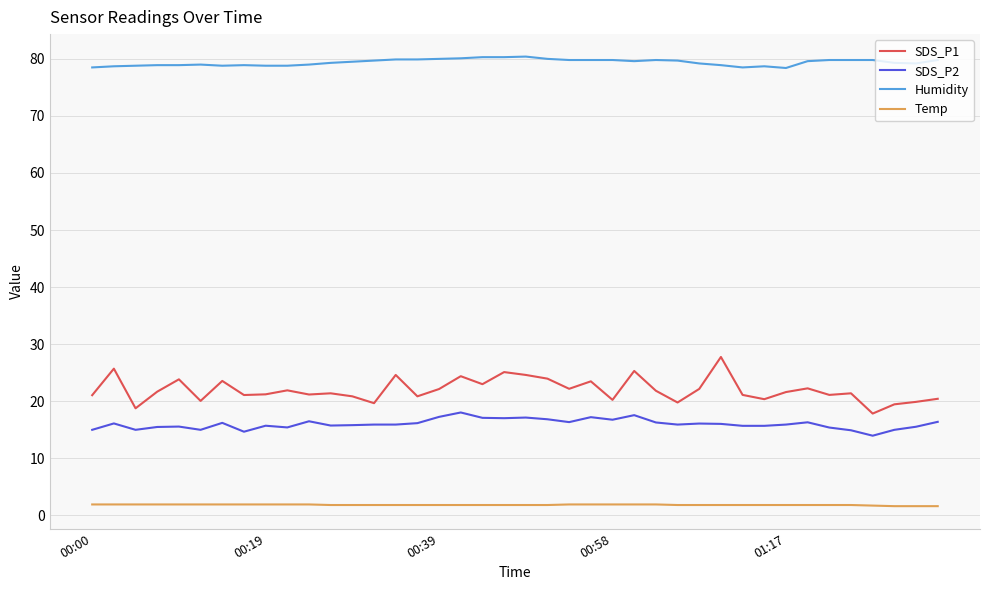

Which series has the widest spread of values?

SDS_P1